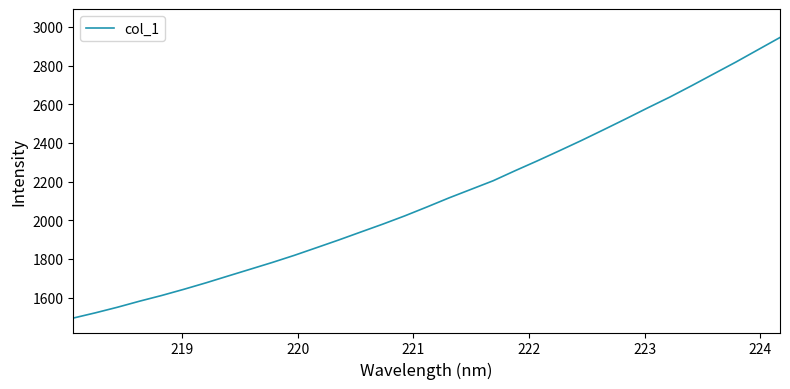

What is the smallest value displayed?

1494.2